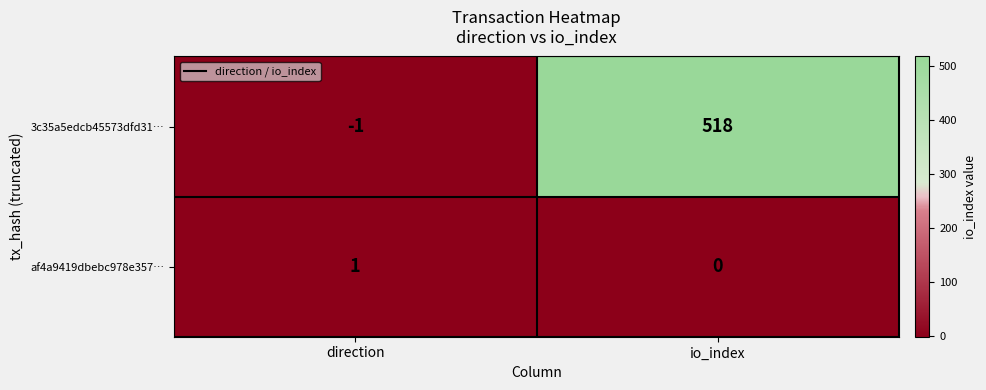

Reading left to right, list all the values displayed in this chart.

3c35a5edcb45573dfd31…: -1	518
af4a9419dbebc978e357…: 1	0